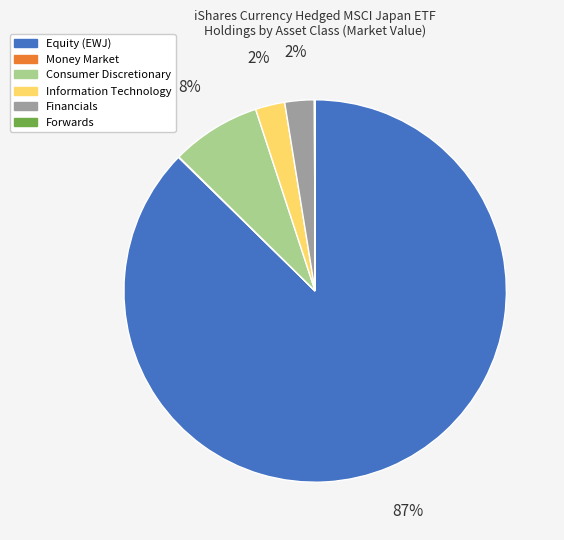

To the nearest percent, what is the average slice percentage?

17%